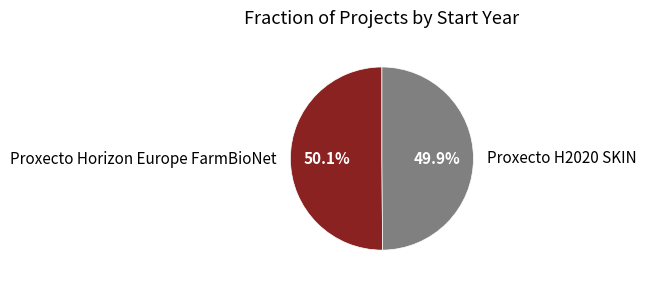

Combined, do Proxecto H2020 SKIN and Proxecto Horizon Europe FarmBioNet account for over 50%?

Yes